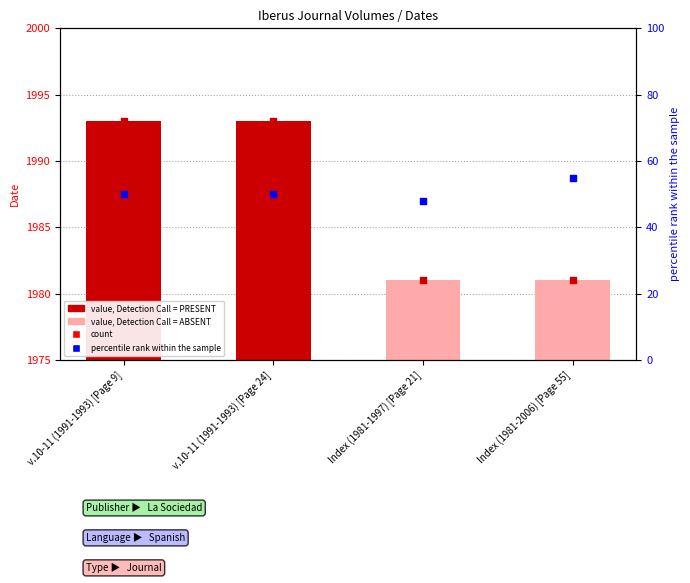

Which series has the largest total across all categories?

count